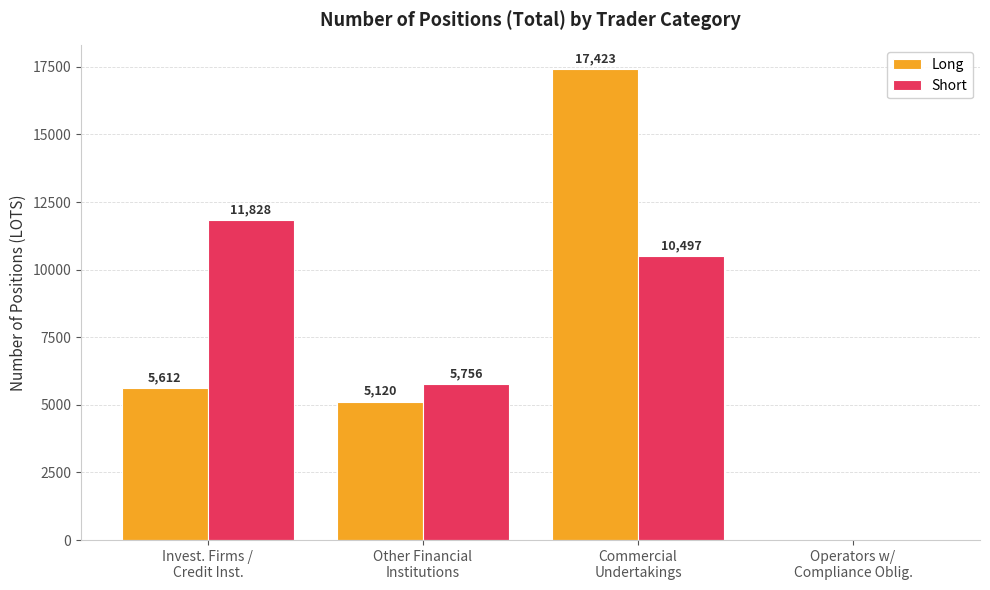

Which series has the largest total across all categories?

Long